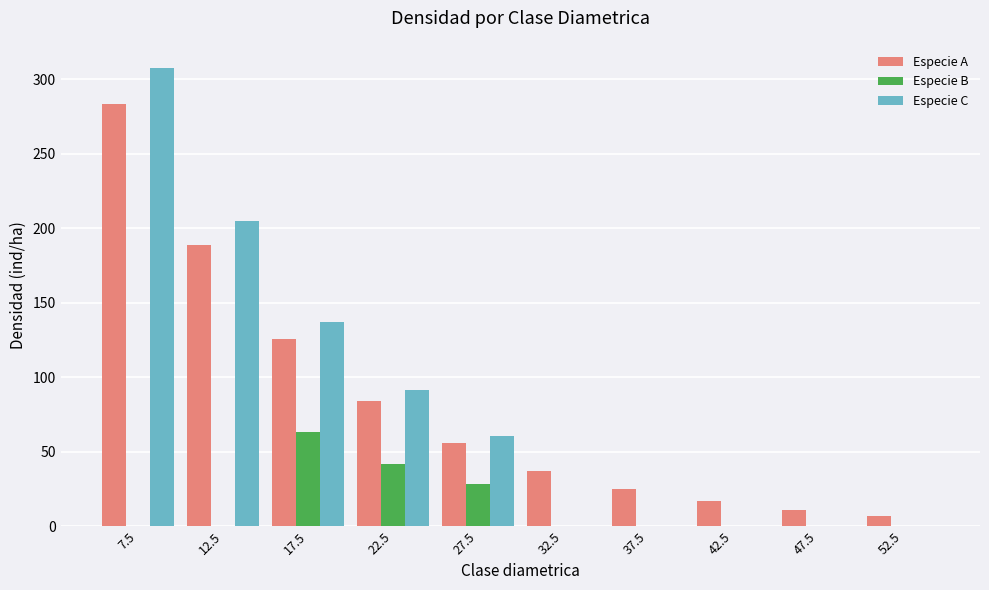

How many data points does each series have?

10